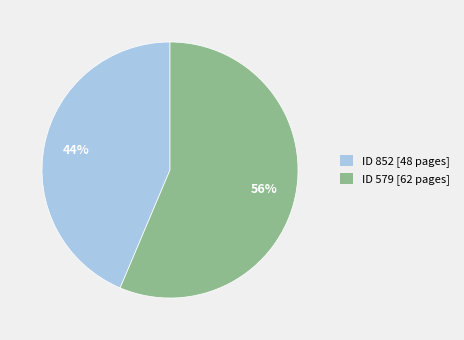

Which category accounts for the majority?

ID 579 [62 pages]